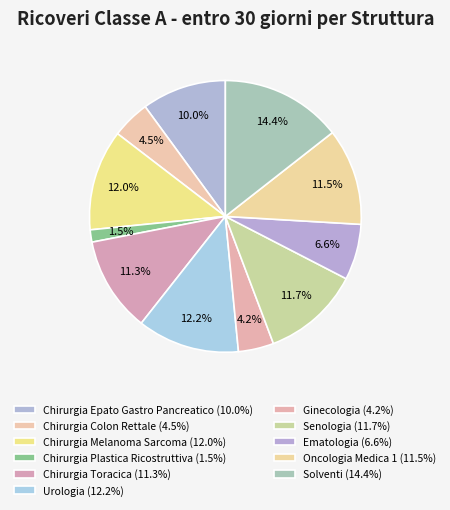

Which category has the biggest portion of the pie?

Solventi